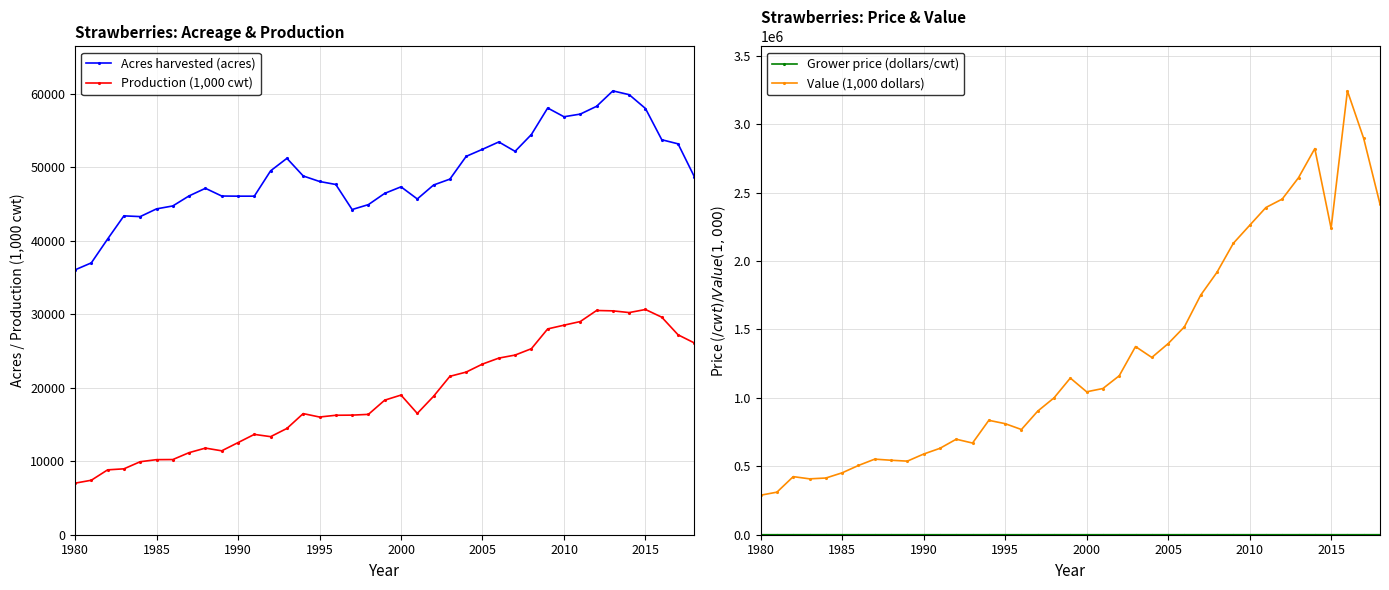

True or false: Production (1,000 cwt) and Acres harvested (acres) intersect in this chart.

False